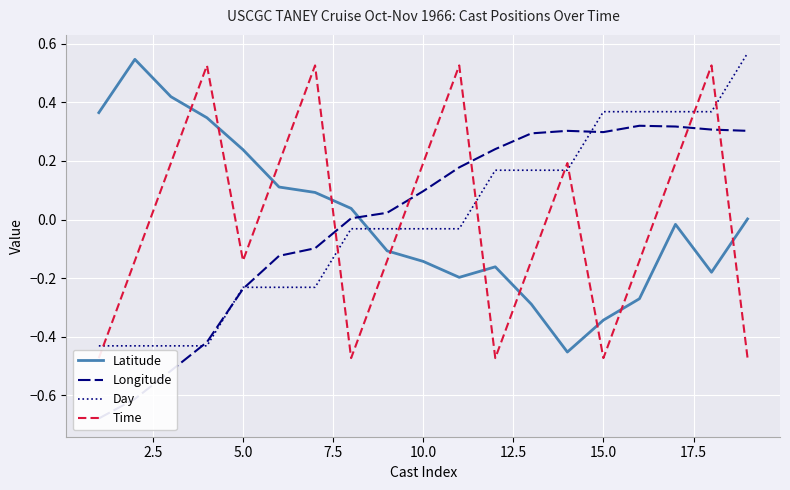

After their last crossing, which series has the higher values: Day or Latitude?

Day